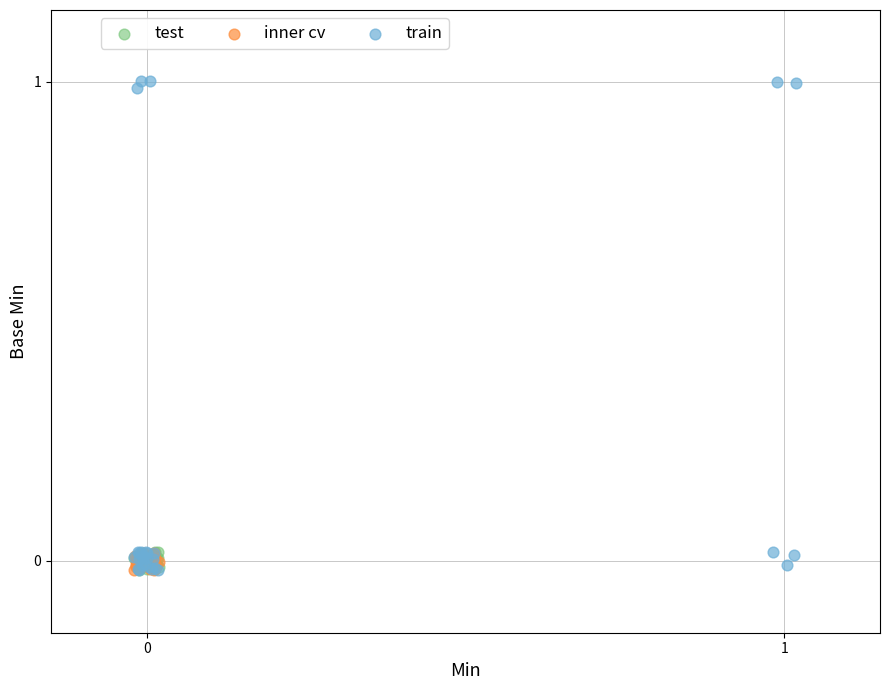

Which series reaches the maximum Y coordinate?

train